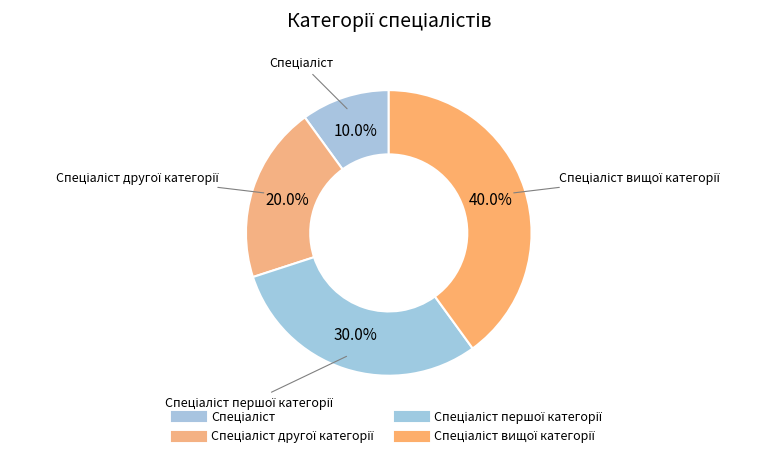

Which slice is the largest?

Спеціаліст вищої категорії